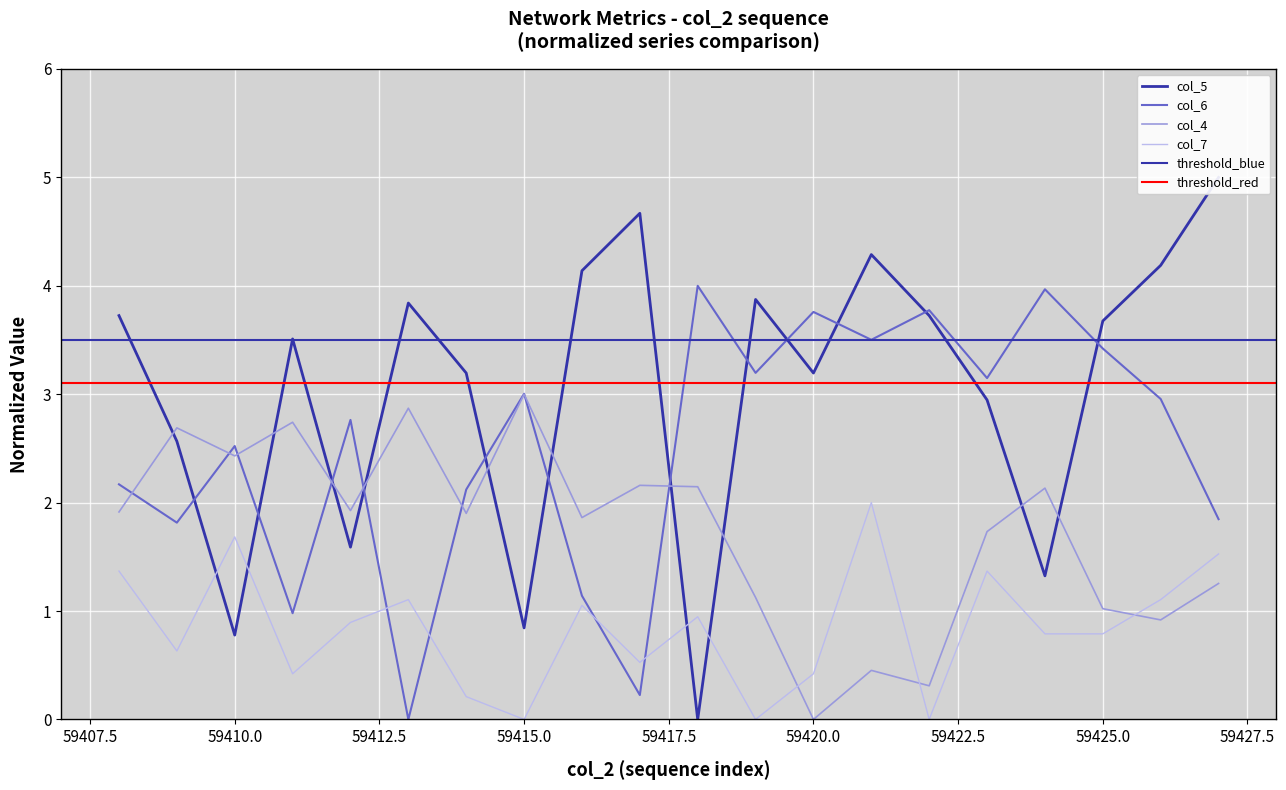

The col_6 series shows 3.0 at 59415.0. True or false?

True